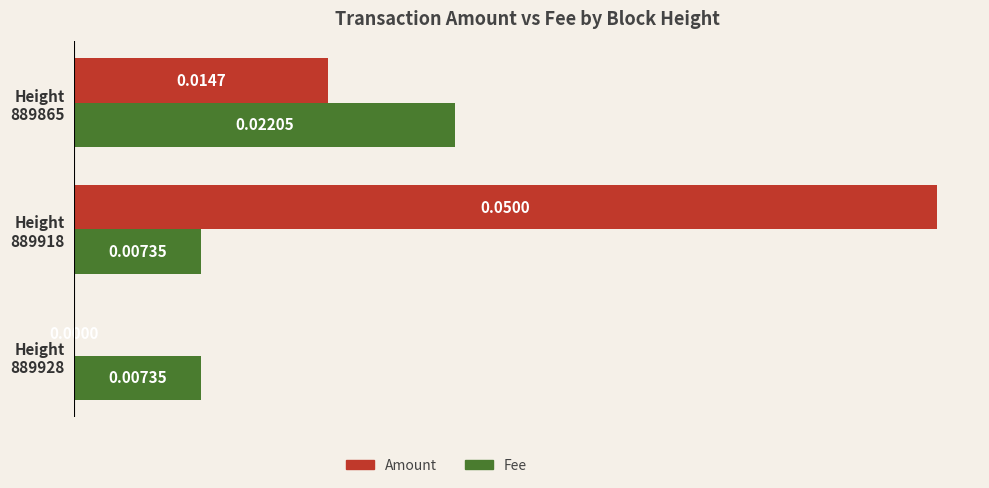

Which series has the largest total across all categories?

Amount